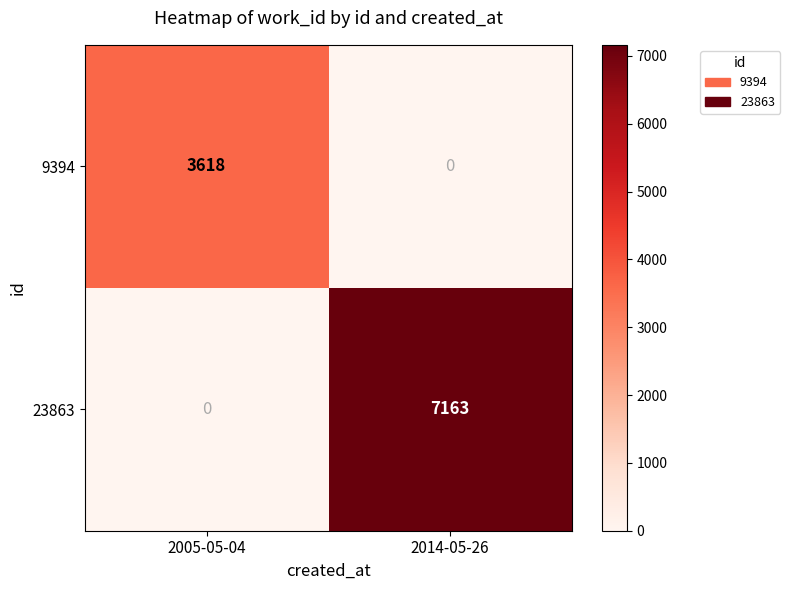

What is the difference between the 23863 values at 2005-05-04 and 2014-05-26?

7163